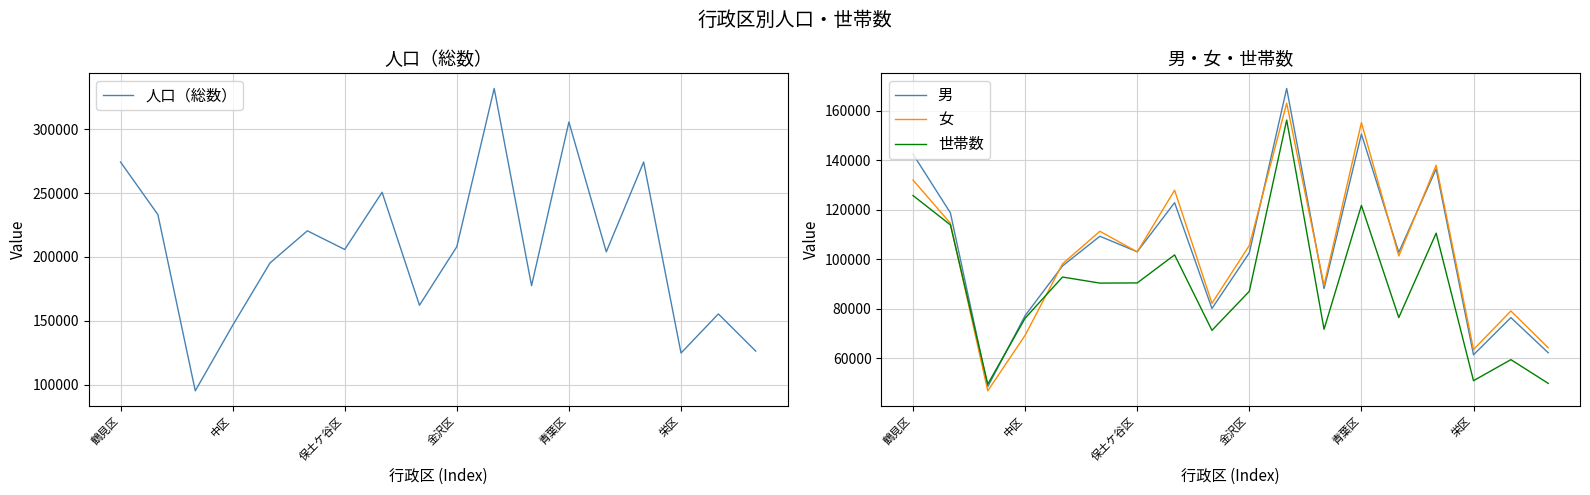

Read the 女 value at 11, to the nearest 10.

89400